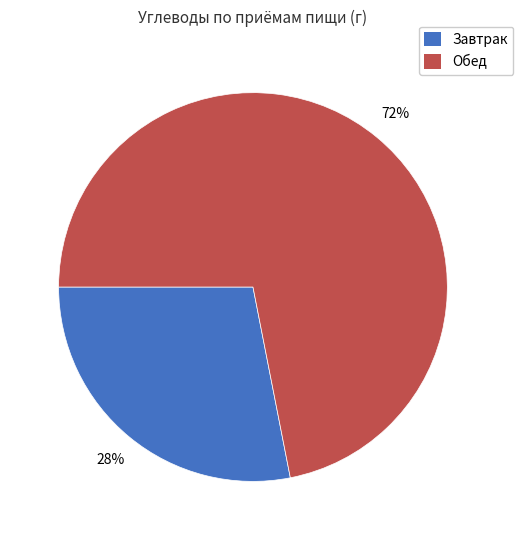

To the nearest percent, what is the combined percentage of Обед and Завтрак?

100%